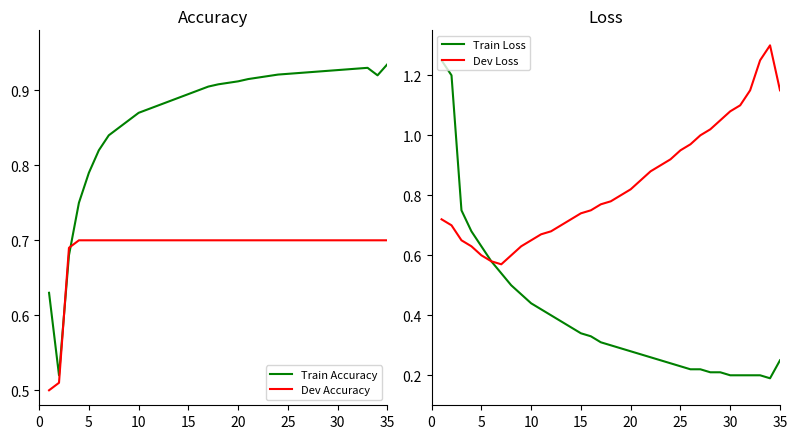

How many times do Train Accuracy and Dev Accuracy cross each other?

2